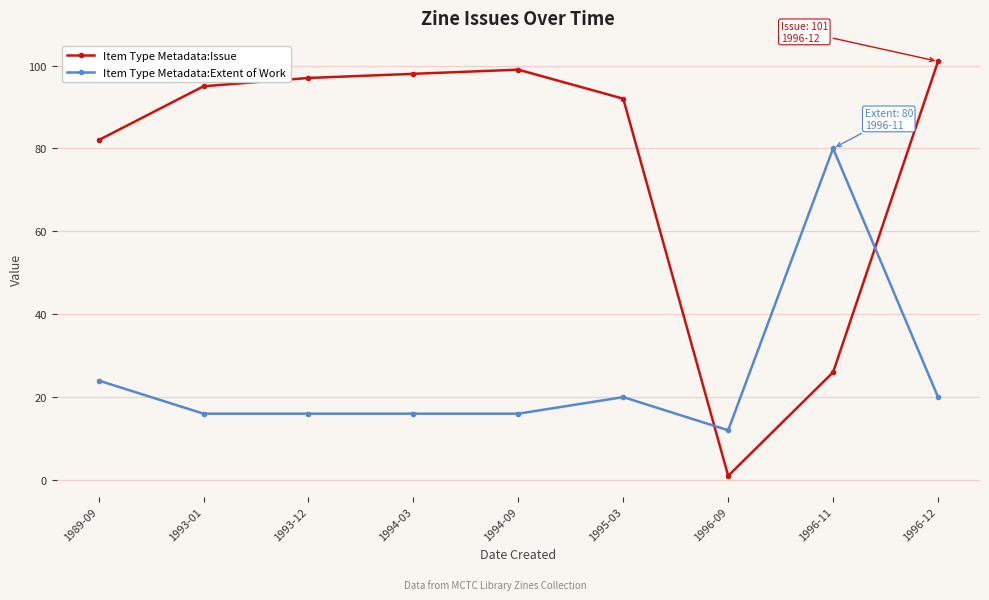

Where do Item Type Metadata:Issue and Item Type Metadata:Extent of Work first cross each other?

1995-03 and 1996-09